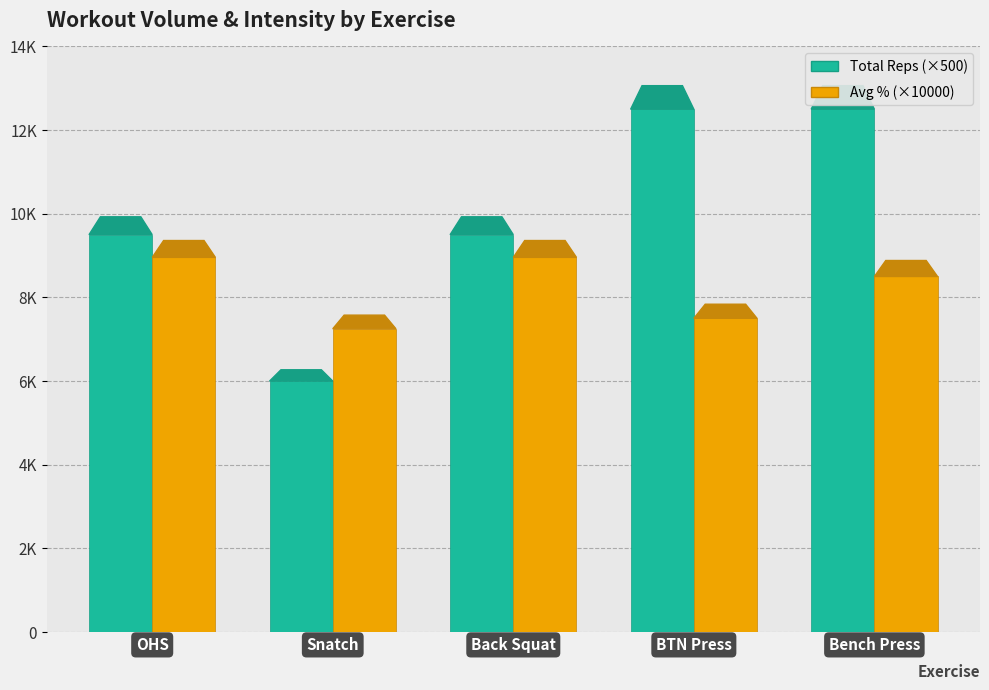

What are all the series names shown in the legend?

Total Reps (×500), Avg % (×10000)